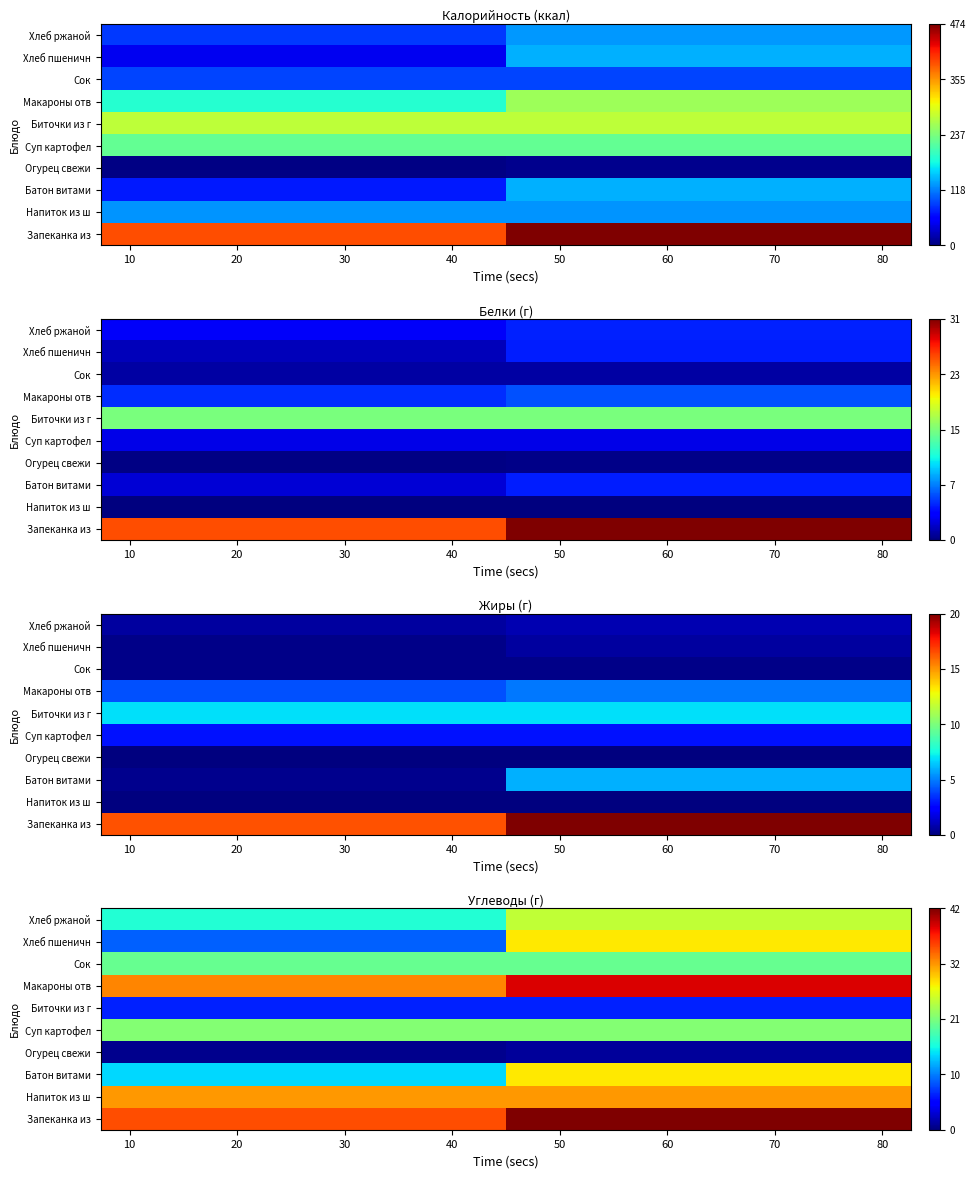

List the series in order of their peak value, lowest first.

Огурец свежи, Биточки из г, Сок, Суп картофел, Хлеб ржаной, Батон витами, Хлеб пшеничн, Напиток из ш, Макароны отв, Запеканка из